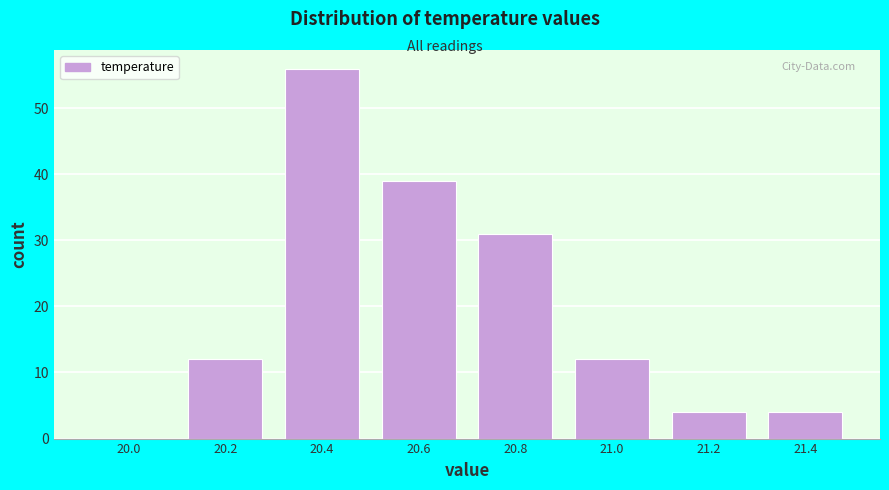

Which range on the x-axis has the tallest bar?

20.3 to 20.5